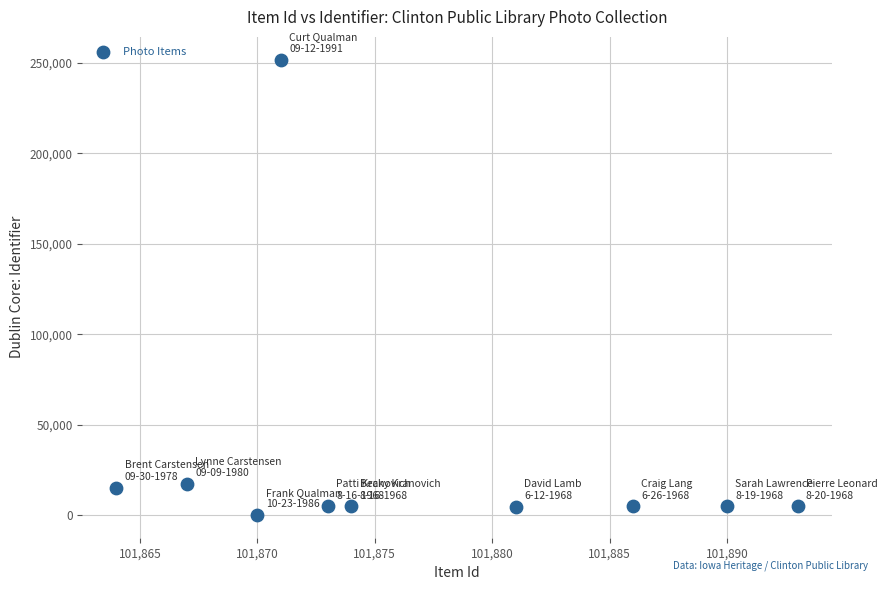

What is the range of Y values (max minus min)?

251410